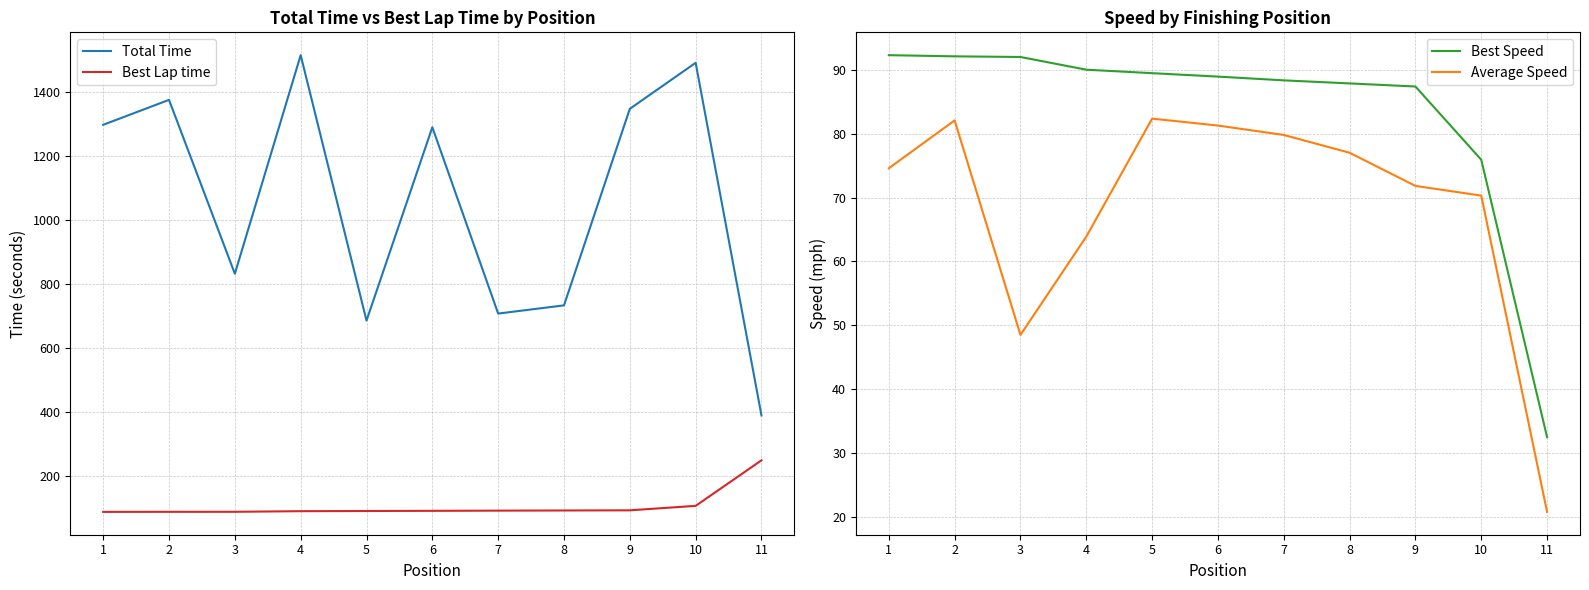

What is the sum of all Total Time values?

11650.1